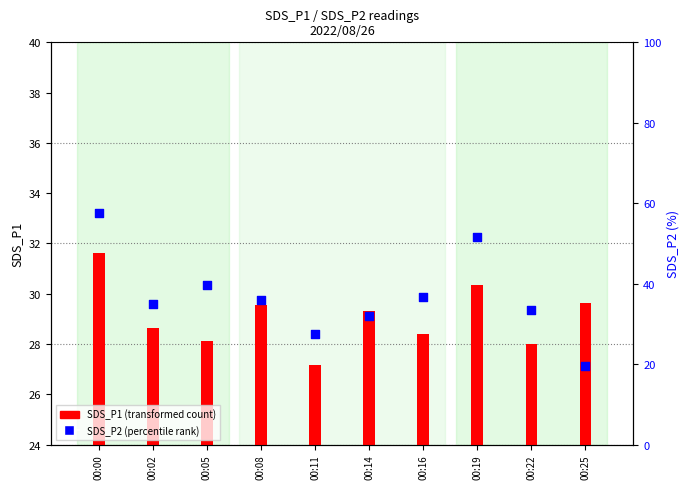

Which series contains the lowest Y value?

SDS_P2